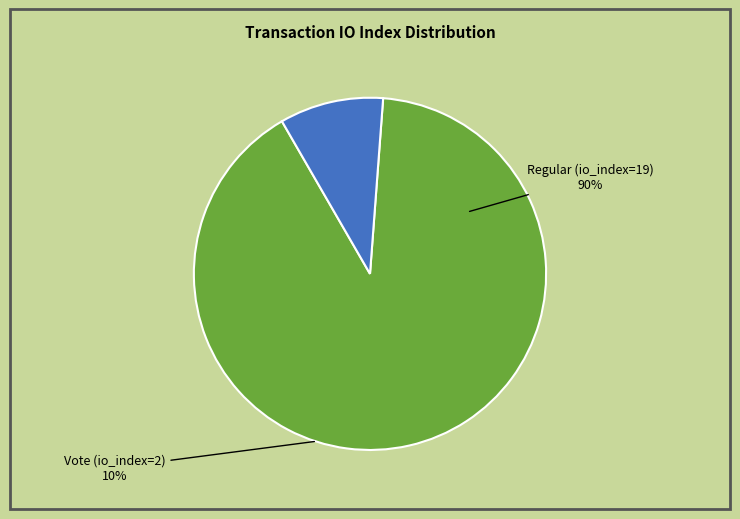

To the nearest percent, what percentage of the pie is Vote (io_index=2)?

10%